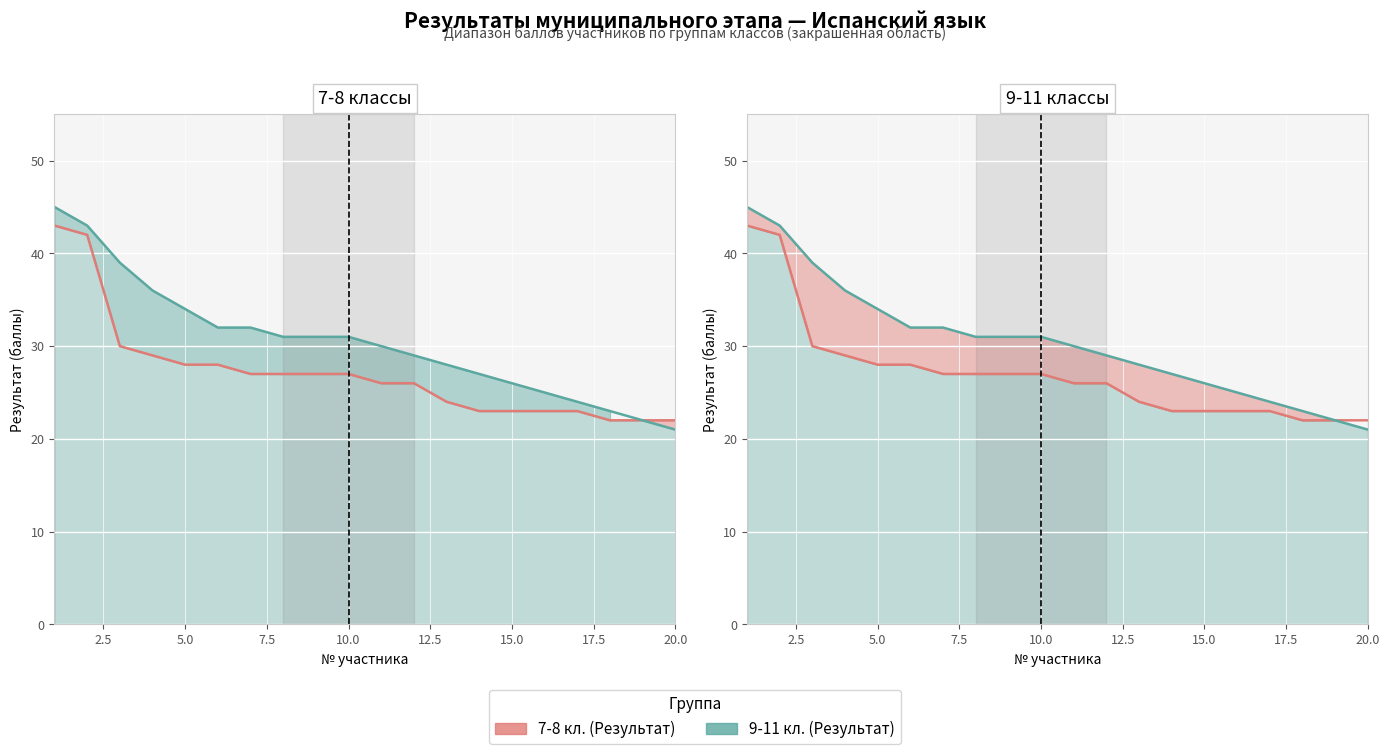

Which has a higher value, 9 or 17.5?

9